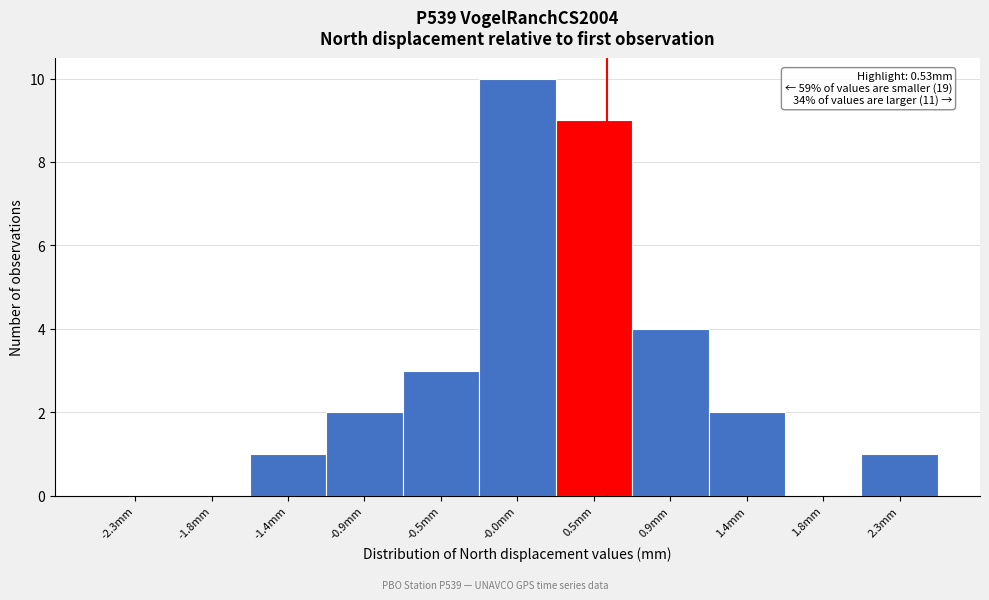

Over which range of the x-axis is the bar tallest?

-0.25 to 0.25